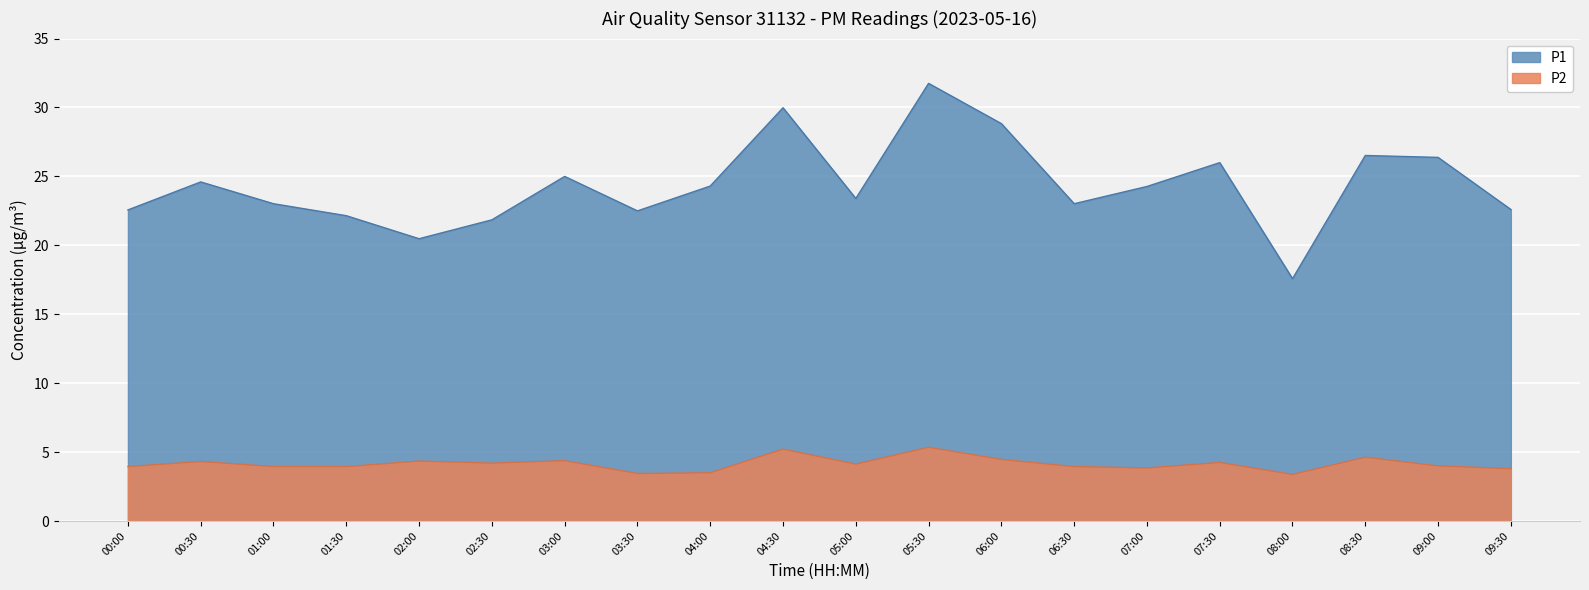

What is the difference between the P2 values at 07:30 and 03:00?

0.1